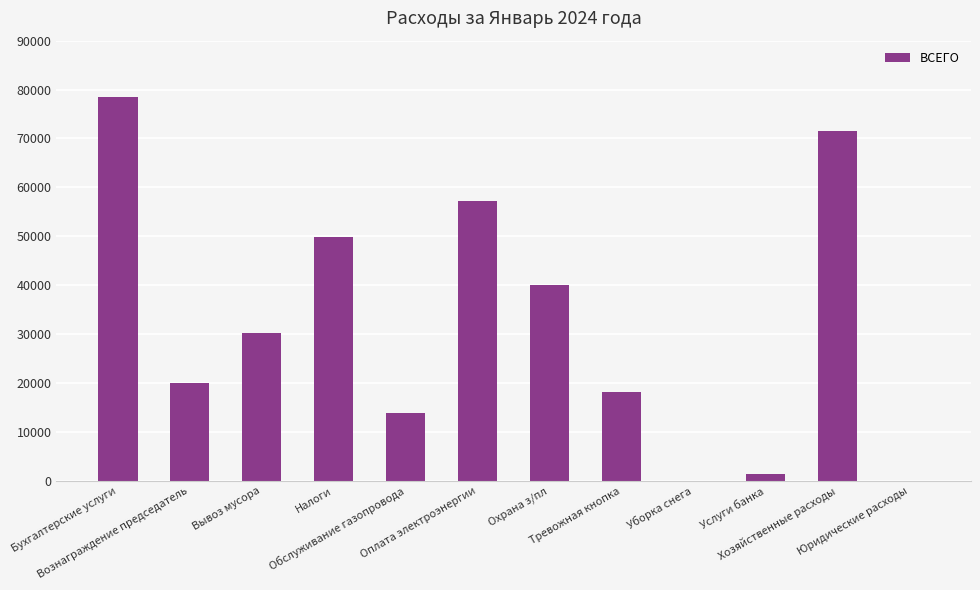

What is the sum of all values?

381018.8